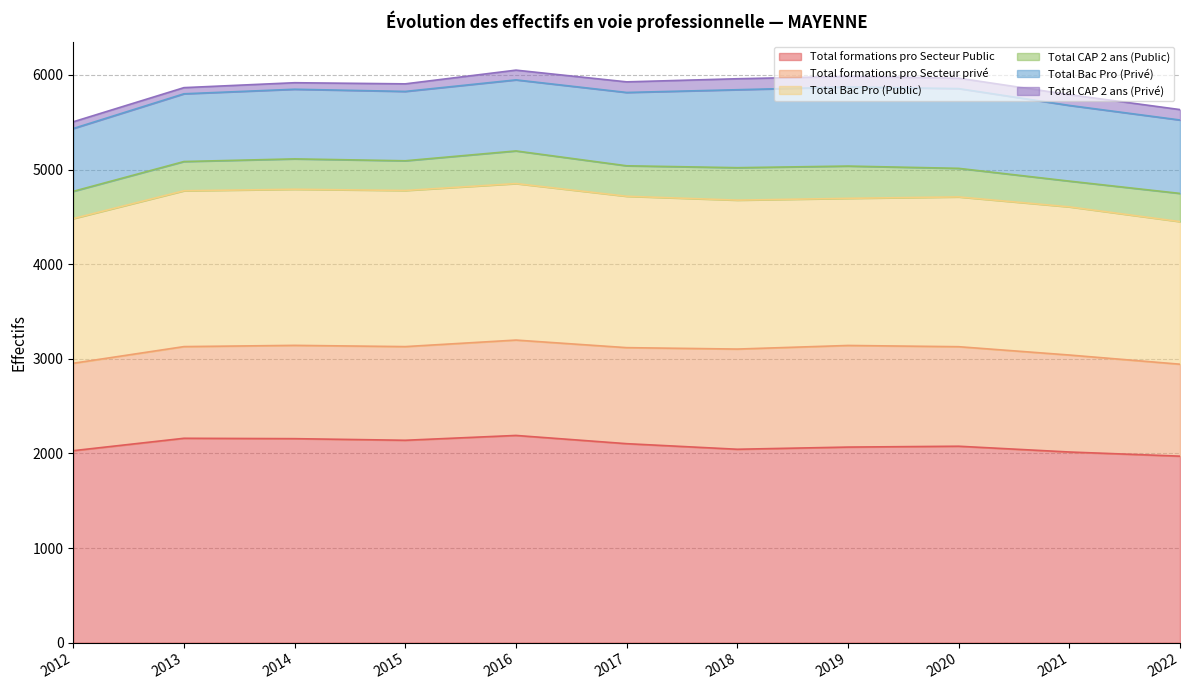

How many categories are shown in the chart?

11